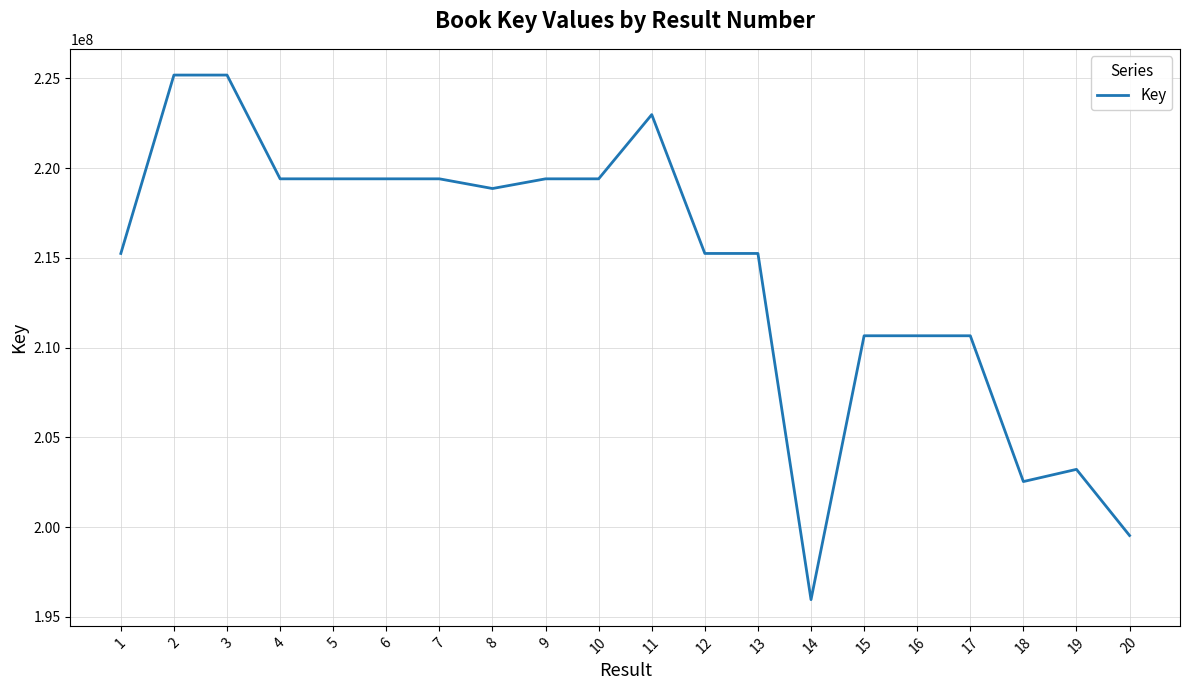

True or false: the data shows 195953934 at 14.

True